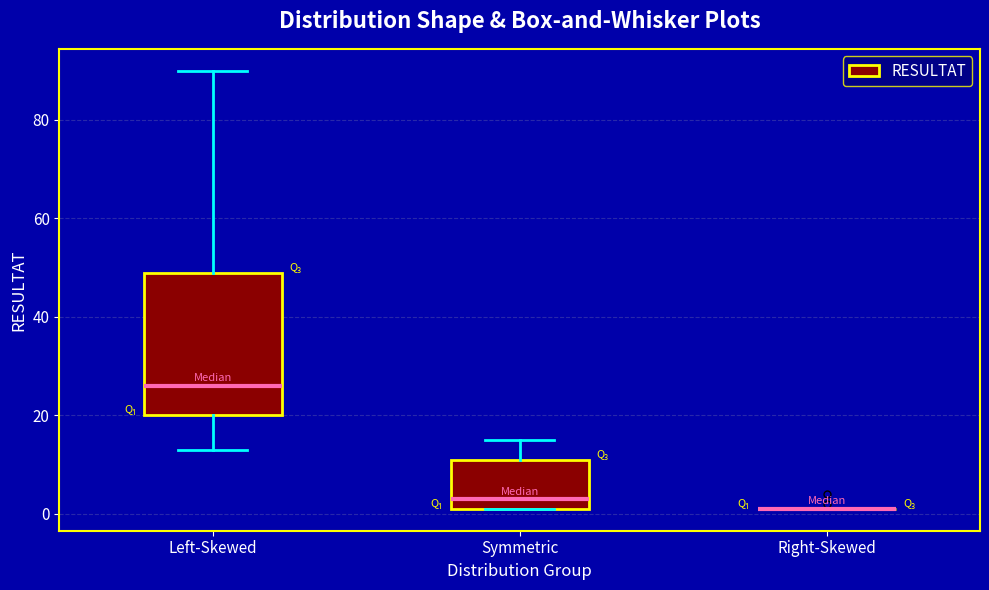

Which box is the tallest, from its lower edge to its upper edge?

Left-Skewed